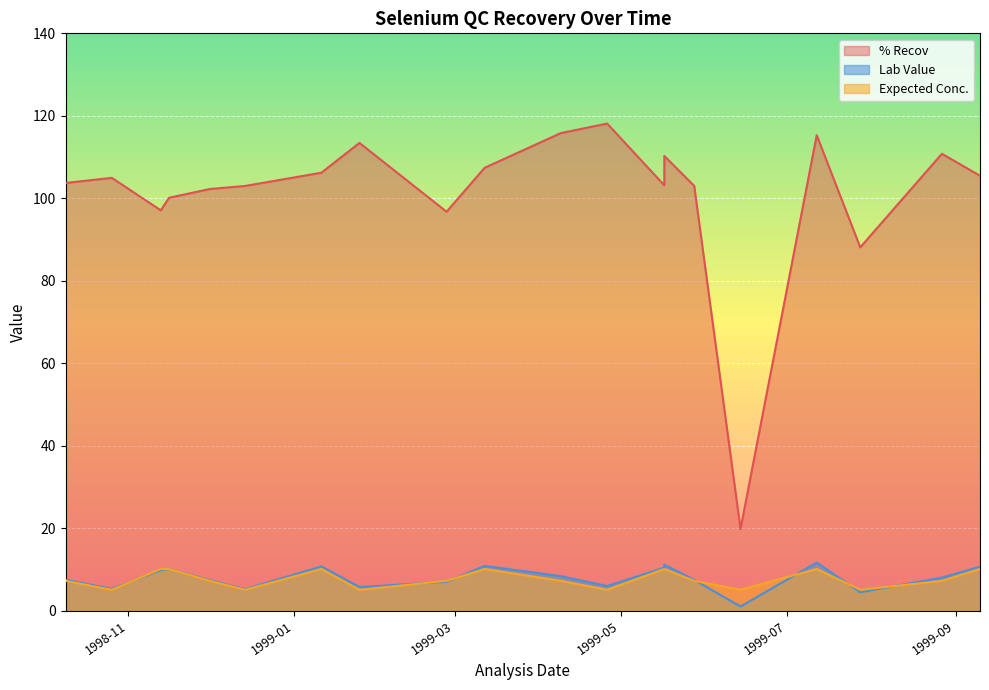

What are all the series names shown in the legend?

% Recov, Lab Value, Expected Conc.